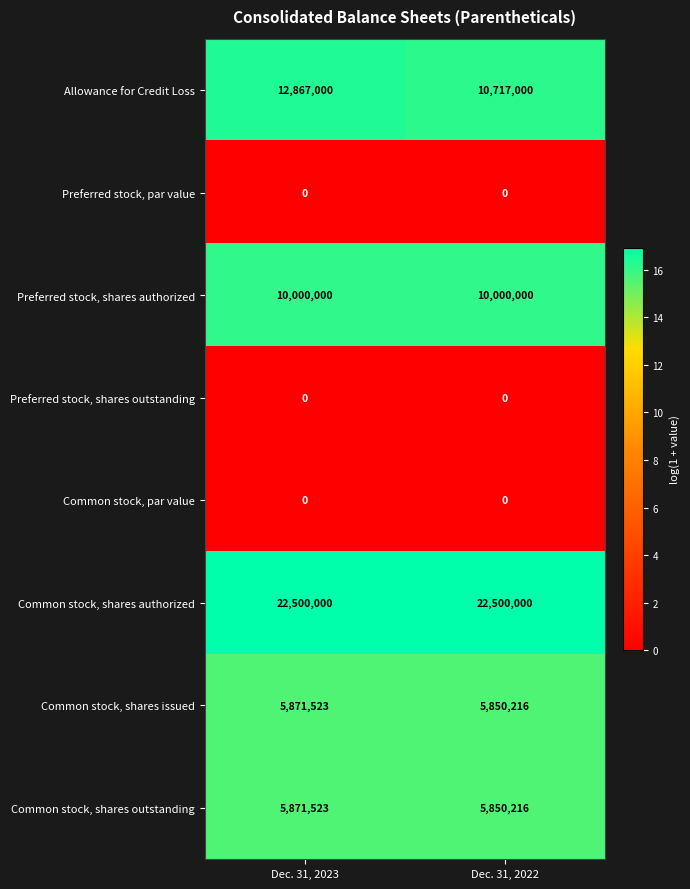

Which series has the largest range (max minus min)?

Allowance for Credit Loss